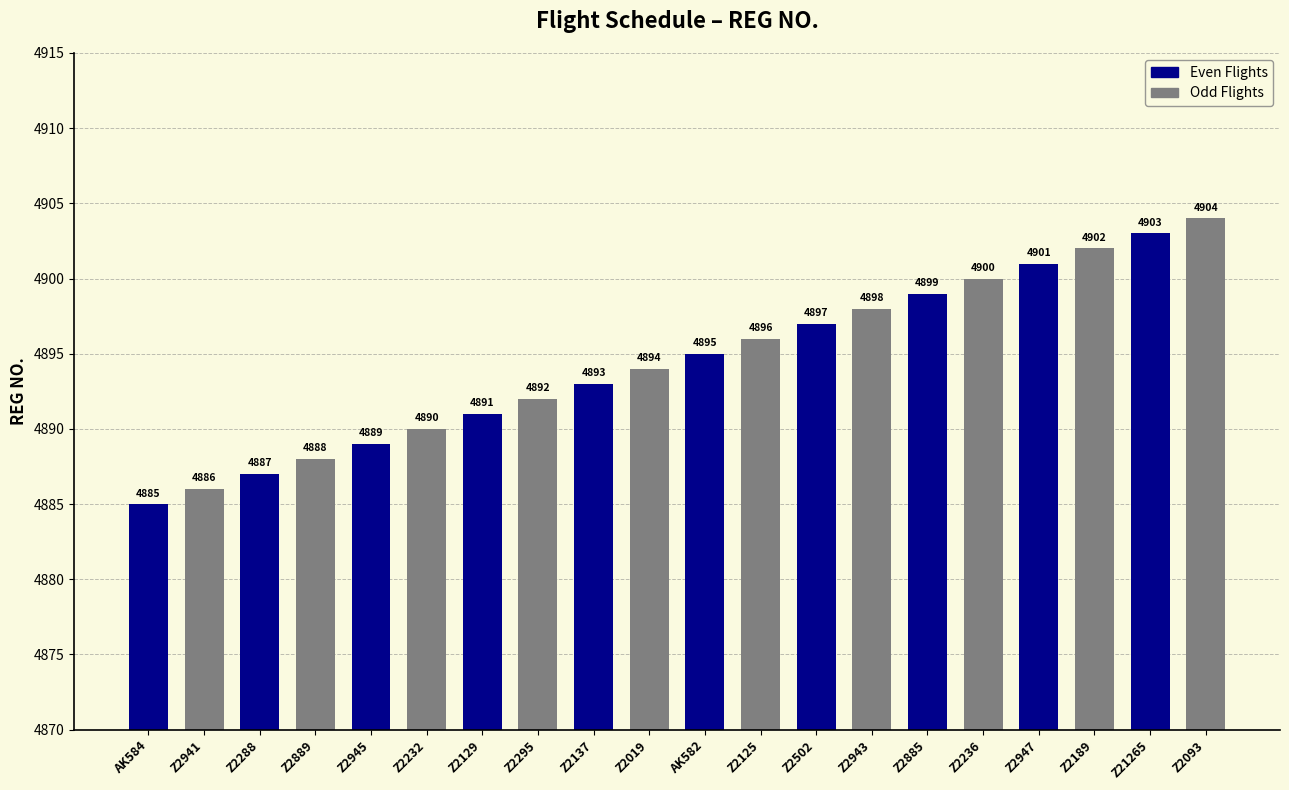

Is it true that Even Flights equals 4885 at AK584?

True